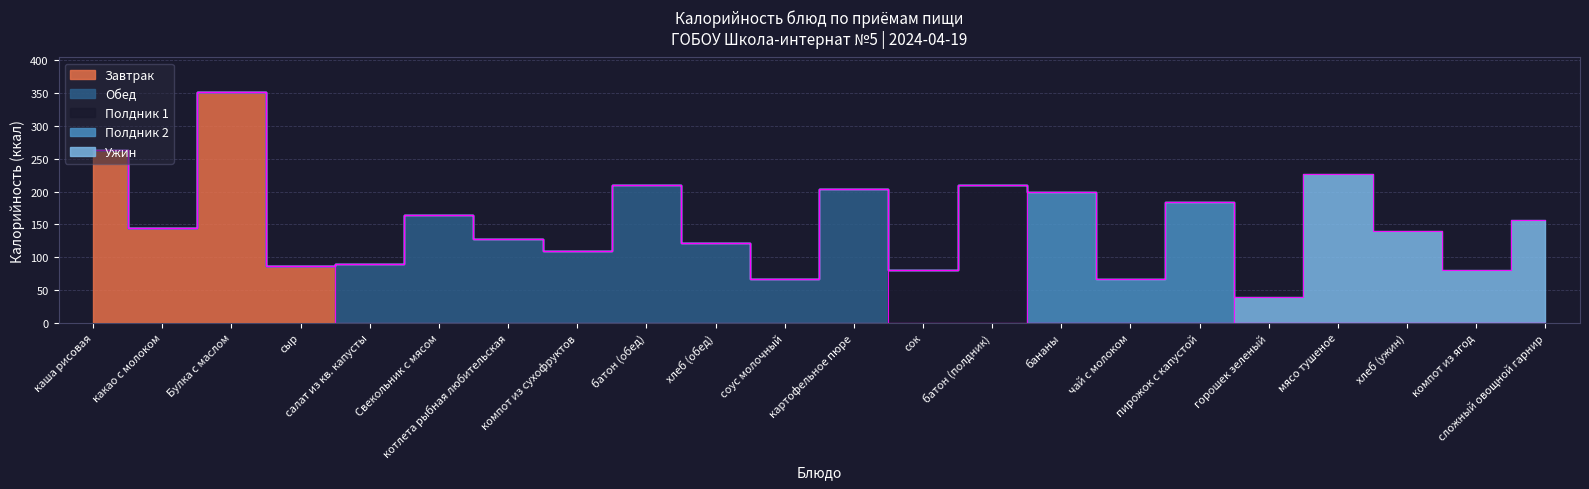

Reading left to right, transcribe all the data shown in this chart.

каша рисовая=263.0	какао с молоком=144.0	Булка с маслом=351.6	сыр=87.0	салат из кв. капусты=90.0	Свекольник с мясом=164.0	котлета рыбная любительская=127.0	компот из сухофруктов=110.0	батон (обед)=210.0	хлеб (обед)=121.6	соус молочный=66.0	картофельное пюре=204.0	сок=80.0	батон (полдник)=209.6	бананы=200.0	чай с молоком=66.0	пирожок с капустой=184.0	горошек зеленый=39.0	мясо тушеное=227.0	хлеб (ужин)=139.5	компот из ягод=80.0	сложный овощной гарнир=157.0